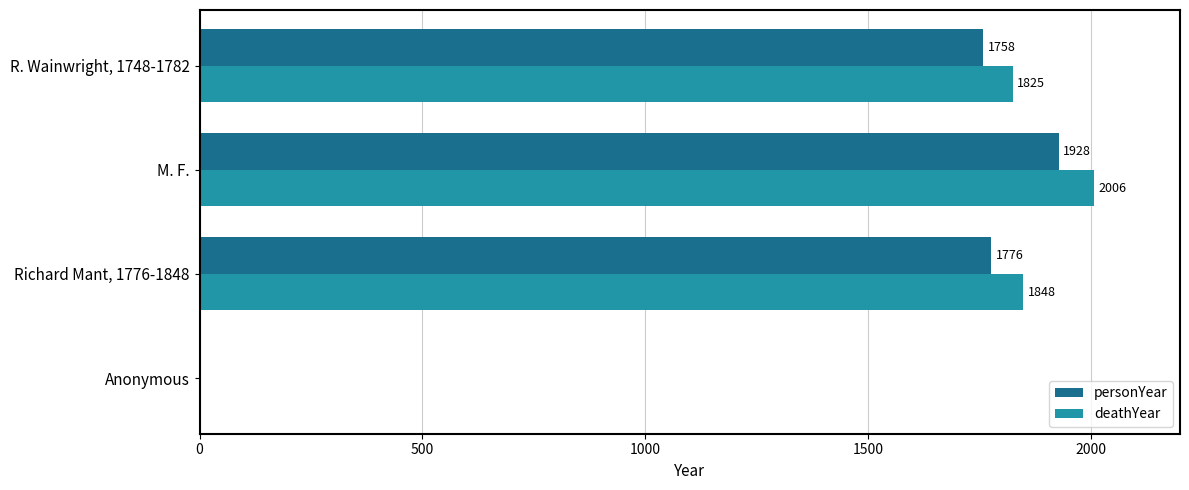

At which category does the chart reach its peak across all series?

M. F.